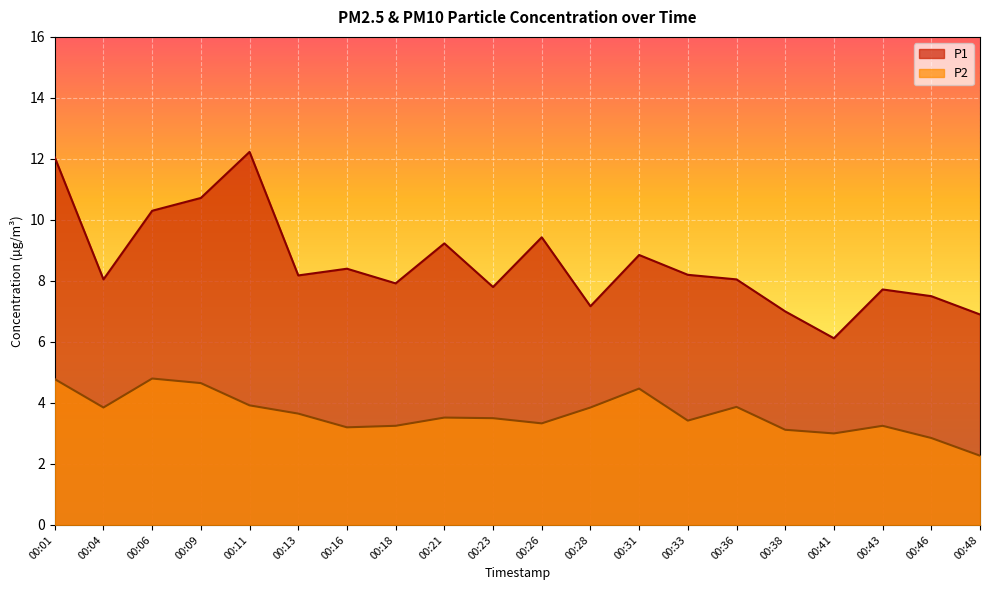

Reading right to left, extract all data points from this chart.

P1: 6.9	7.5	7.7	6.1	7.0	8.1	8.2	8.8	7.2	9.4	7.8	9.2	7.9	8.4	8.2	12.2	10.7	10.3	8.1	12.1
P2: 2.3	2.9	3.2	3.0	3.1	3.9	3.4	4.5	3.9	3.3	3.5	3.5	3.2	3.2	3.6	3.9	4.7	4.8	3.9	4.8